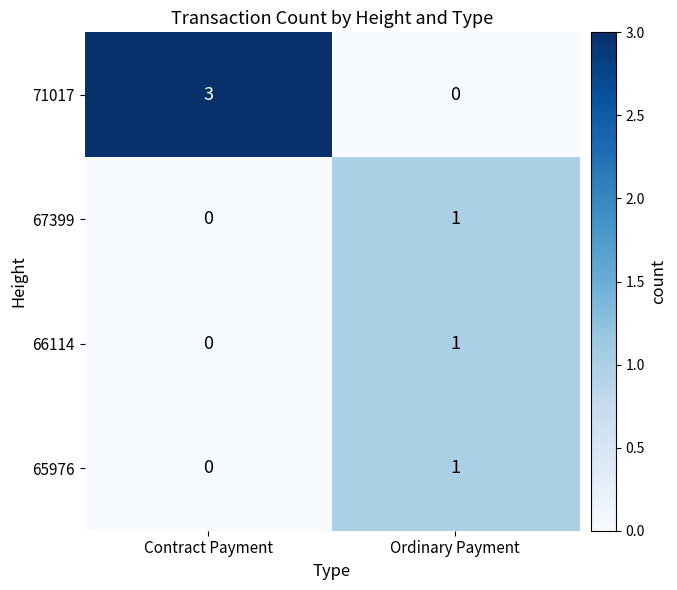

Reading right to left, list all the values displayed in this chart.

71017: Ordinary Payment=0	Contract Payment=3
67399: Ordinary Payment=1	Contract Payment=0
66114: Ordinary Payment=1	Contract Payment=0
65976: Ordinary Payment=1	Contract Payment=0